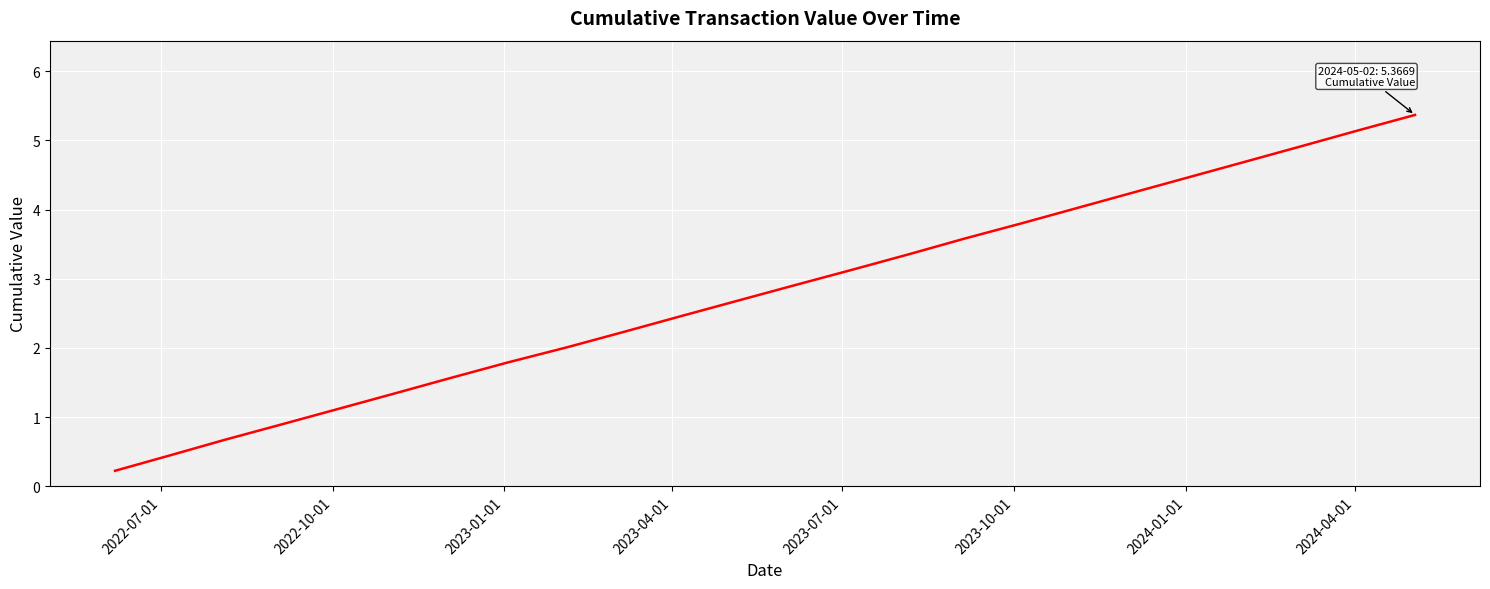

What is the greatest value displayed?

5.4